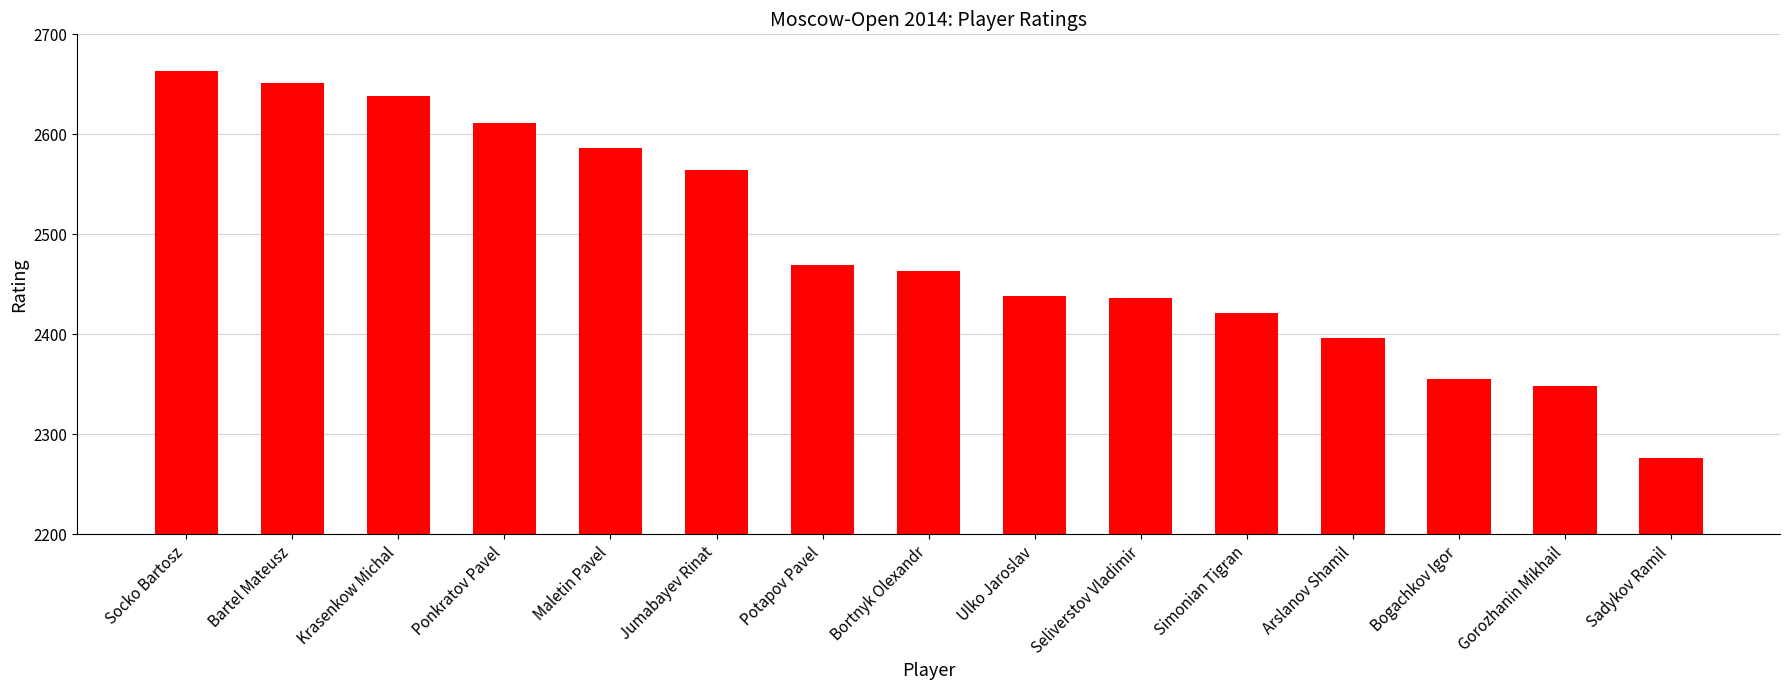

Between Arslanov Shamil and Maletin Pavel, which is larger?

Maletin Pavel